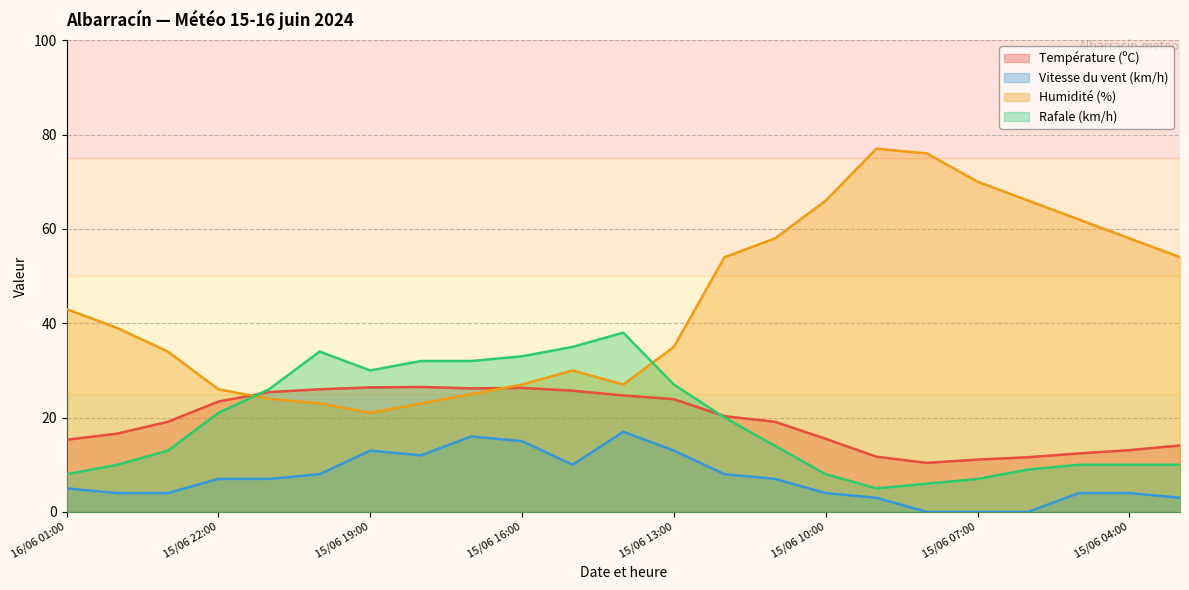

Where is the first local minimum for Rafale (km/h)?

15/06 19:00